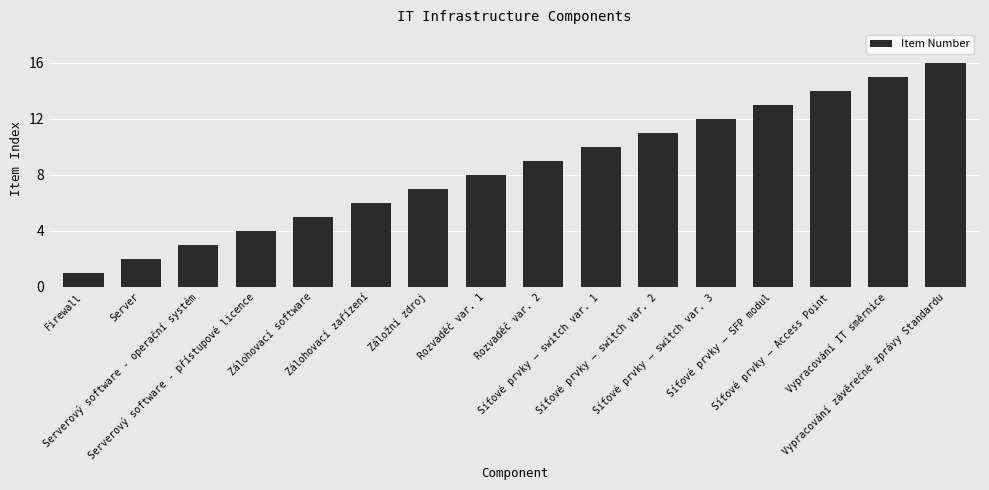

Is it true that the value at Síťové prvky – switch var. 1 is 10?

True